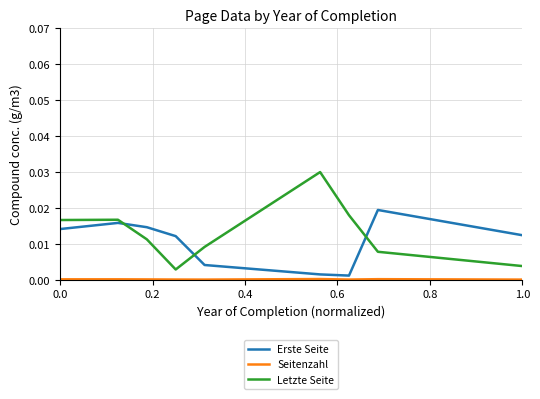

Which series has the largest range (max minus min)?

Letzte Seite